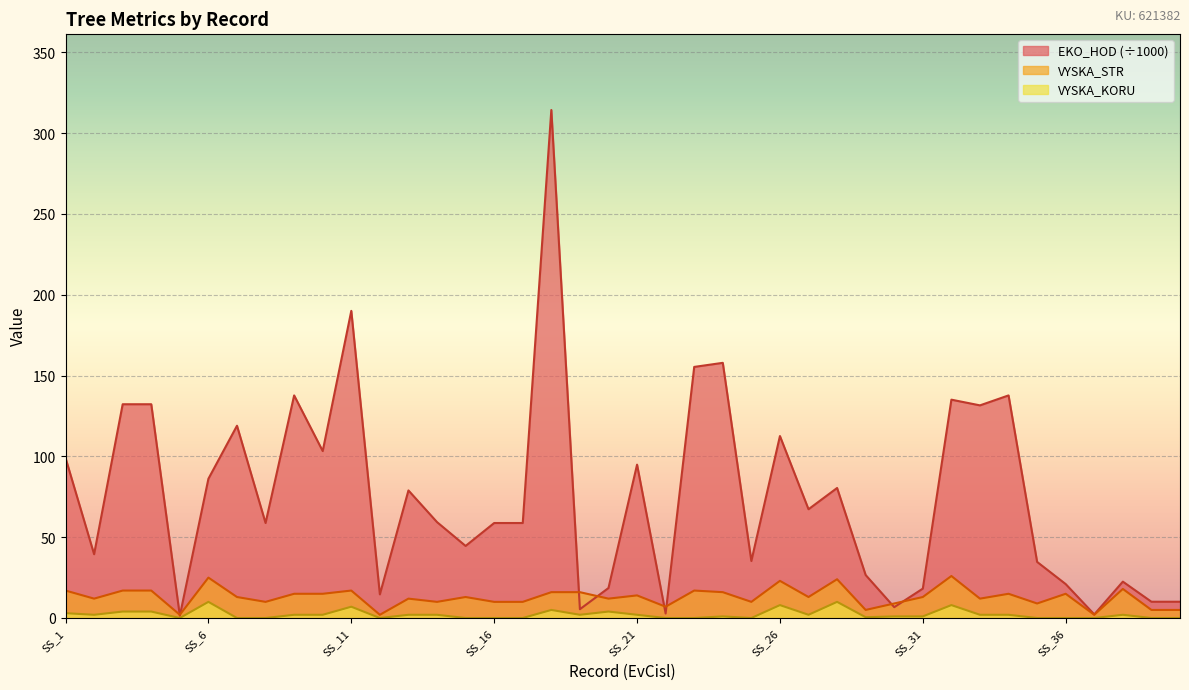

Does the chart display data point markers on the line(s)?

No